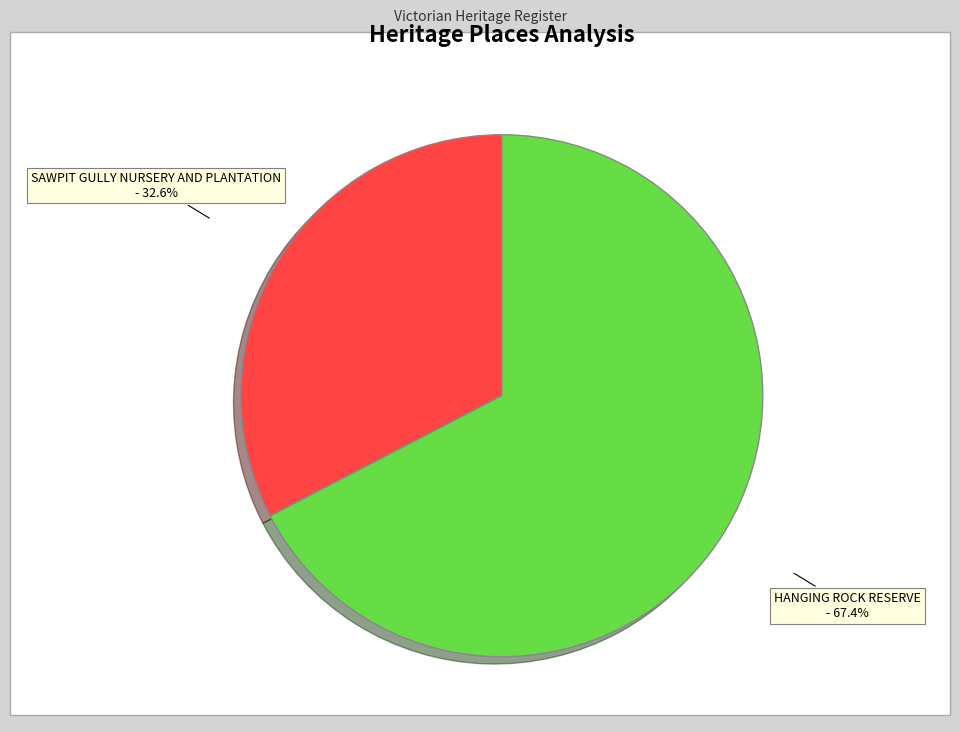

To the nearest percent, what is the average slice percentage?

50%